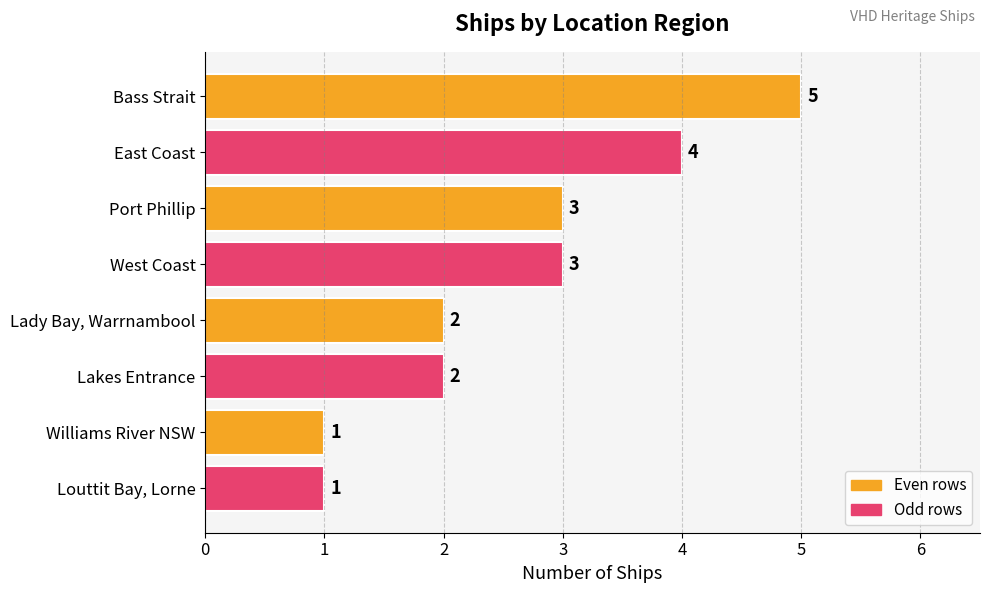

How many series are shown in this chart?

1